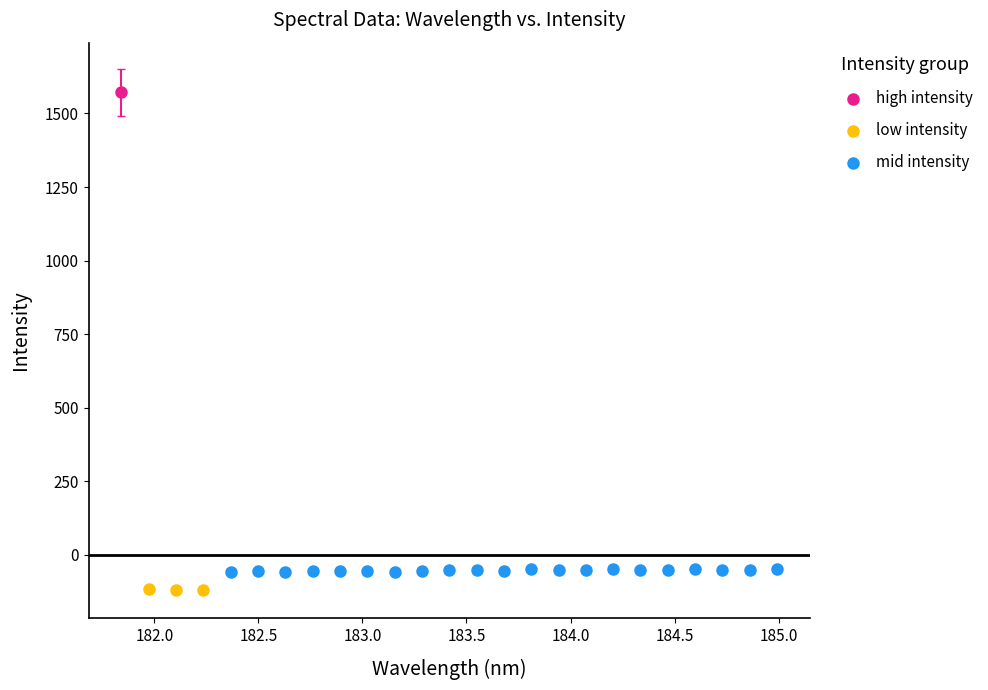

What are all the series names shown in the legend?

high intensity, low intensity, mid intensity